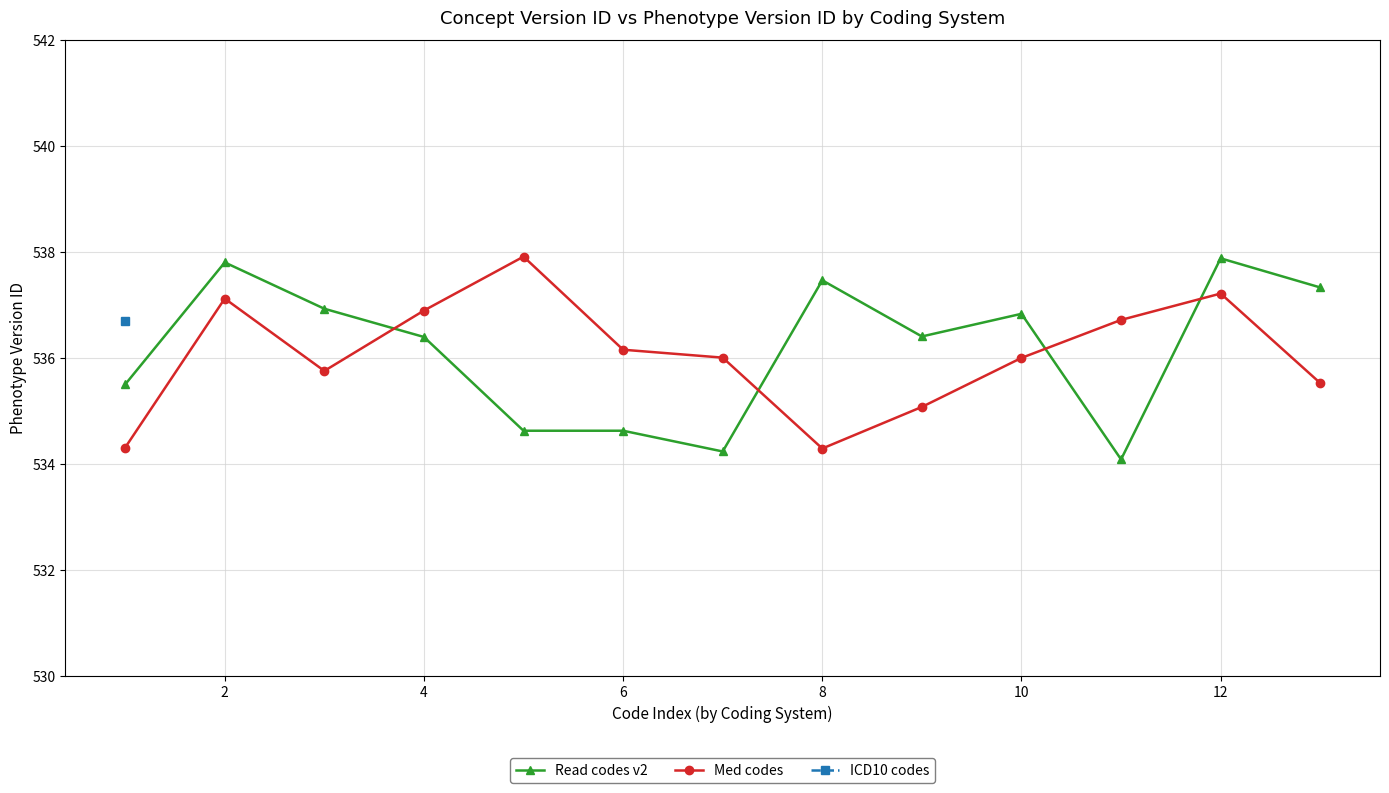

True or false: Read codes v2 and Med codes cross at least once.

True